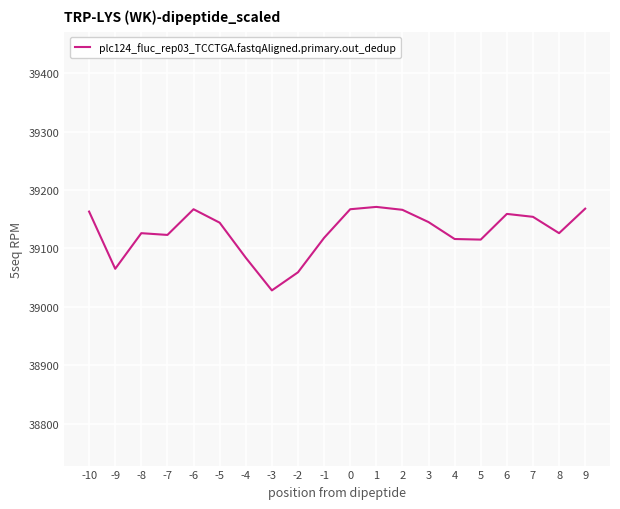

How many lines are shown in the chart?

1